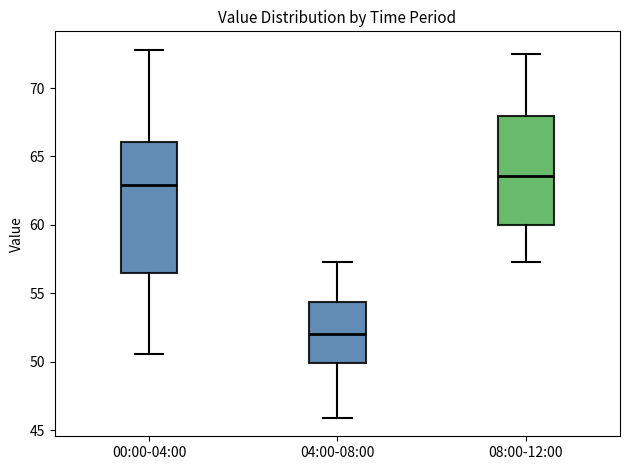

Reading left to right, transcribe this box plot: for each box, give where its median line is, the range the box spans, and where its two whiskers end, as read against the y-axis. The values are not printed on the chart, so give them approximately, as read against the axis.

00:00-04:00: median 63.0, box 56.5 to 66.0, whiskers 50.5 to 73.0
04:00-08:00: median 52.0, box 50.0 to 54.5, whiskers 46.0 to 57.5
08:00-12:00: median 63.5, box 60.0 to 68.0, whiskers 57.5 to 72.5